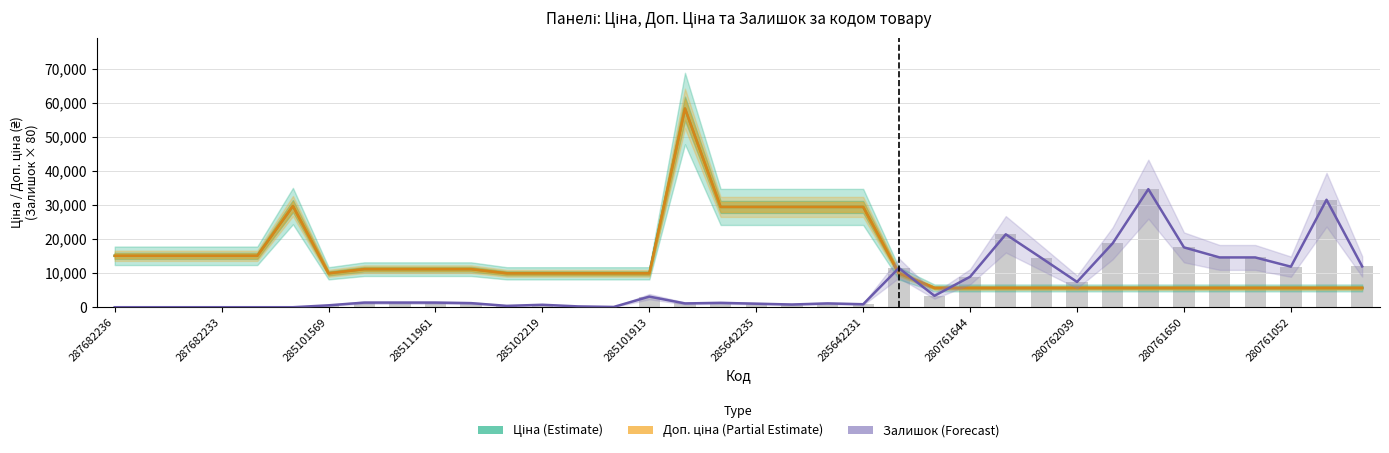

Reading left to right, what are all the values shown in this chart?

Ціна (Estimate): 15120.0	15120.0	15120.0	15120.0	15120.0	29747.2	9975.0	11188.2	11188.2	11188.2	11188.2	9975.0	9975.0	9975.0	9975.0	9975.0	58426.5	29491.5	29491.5	29491.5	29491.5	29491.5	9975.0	5673.8	5673.8	5673.8	5673.8	5673.8	5673.8	5673.8	5673.8	5673.8	5673.8	5673.8	5673.8	5673.8
Доп. ціна (Partial Estimate): 15120.0	15120.0	15120.0	15120.0	15120.0	29747.2	9975.0	11188.2	11188.2	11188.2	11188.2	9975.0	9975.0	9975.0	9975.0	9975.0	58426.5	29491.5	29491.5	29491.5	29491.5	29491.5	9975.0	5673.8	5673.8	5673.8	5673.8	5673.8	5673.8	5673.8	5673.8	5673.8	5673.8	5673.8	5673.8	5673.8
Залишок (Forecast): 0.0	0.0	0.0	0.0	0.0	0.0	560.0	1360.0	1360.0	1360.0	1200.0	400.0	720.0	240.0	80.0	3120.0	1120.0	1280.0	1040.0	800.0	1120.0	880.0	11520.0	3360.0	8960.0	21440.0	14480.0	7440.0	18800.0	34720.0	17600.0	14640.0	14640.0	11920.0	31600.0	12000.0